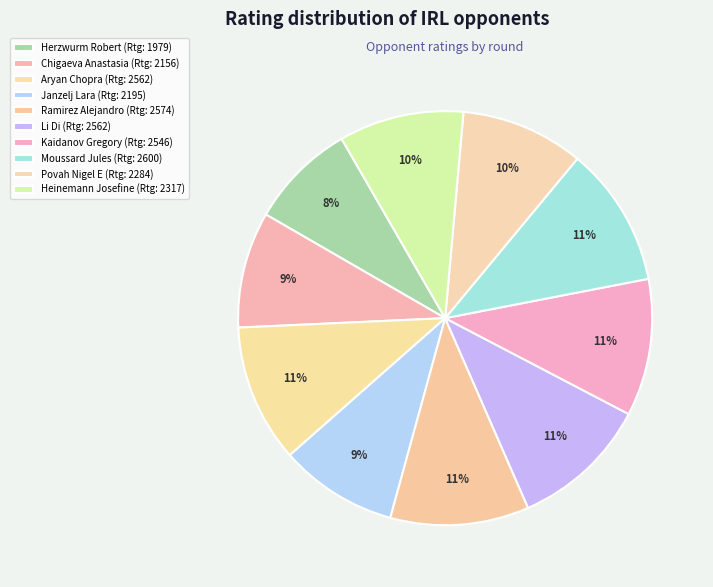

Count the number of slices in the pie.

10